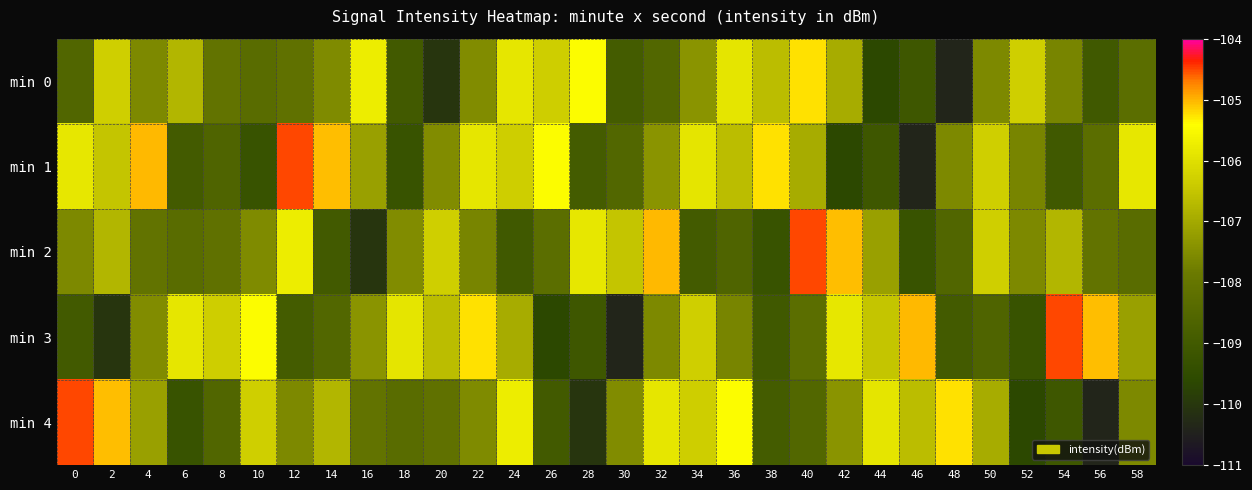

Reading left to right, extract all data points from this chart.

min 0: 0=-108.6	2=-106.3	4=-107.6	6=-106.8	8=-108.1	10=-108.3	12=-108.1	14=-107.5	16=-105.7	18=-109.0	20=-110.0	22=-107.5	24=-105.9	26=-106.3	28=-105.5	30=-108.9	32=-108.5	34=-107.4	36=-105.9	38=-106.6	40=-105.3	42=-106.9	44=-109.6	46=-109.1	48=-110.4	50=-107.6	52=-106.3	54=-107.7	56=-109.1	58=-108.3
min 1: 0=-105.8	2=-106.5	4=-105.0	6=-109.0	8=-108.6	10=-109.3	12=-104.5	14=-105.1	16=-107.2	18=-109.3	20=-107.5	22=-105.9	24=-106.3	26=-105.5	28=-108.9	30=-108.5	32=-107.4	34=-105.9	36=-106.6	38=-105.3	40=-106.9	42=-109.6	44=-109.1	46=-110.4	48=-107.6	50=-106.3	52=-107.7	54=-109.1	56=-108.3	58=-105.8
min 2: 0=-107.6	2=-106.8	4=-108.1	6=-108.3	8=-108.1	10=-107.5	12=-105.7	14=-109.0	16=-110.0	18=-107.5	20=-106.3	22=-107.7	24=-109.1	26=-108.3	28=-105.8	30=-106.5	32=-105.0	34=-109.0	36=-108.6	38=-109.3	40=-104.5	42=-105.1	44=-107.2	46=-109.3	48=-108.6	50=-106.3	52=-107.6	54=-106.8	56=-108.1	58=-108.3
min 3: 0=-109.0	2=-110.0	4=-107.5	6=-105.9	8=-106.3	10=-105.5	12=-108.9	14=-108.5	16=-107.4	18=-105.9	20=-106.6	22=-105.3	24=-106.9	26=-109.6	28=-109.1	30=-110.4	32=-107.6	34=-106.3	36=-107.7	38=-109.1	40=-108.3	42=-105.8	44=-106.5	46=-105.0	48=-109.0	50=-108.6	52=-109.3	54=-104.5	56=-105.1	58=-107.2
min 4: 0=-104.5	2=-105.1	4=-107.2	6=-109.3	8=-108.6	10=-106.3	12=-107.6	14=-106.8	16=-108.1	18=-108.3	20=-108.1	22=-107.5	24=-105.7	26=-109.0	28=-110.0	30=-107.5	32=-105.9	34=-106.3	36=-105.5	38=-108.9	40=-108.5	42=-107.4	44=-105.9	46=-106.6	48=-105.3	50=-106.9	52=-109.6	54=-109.1	56=-110.4	58=-107.6